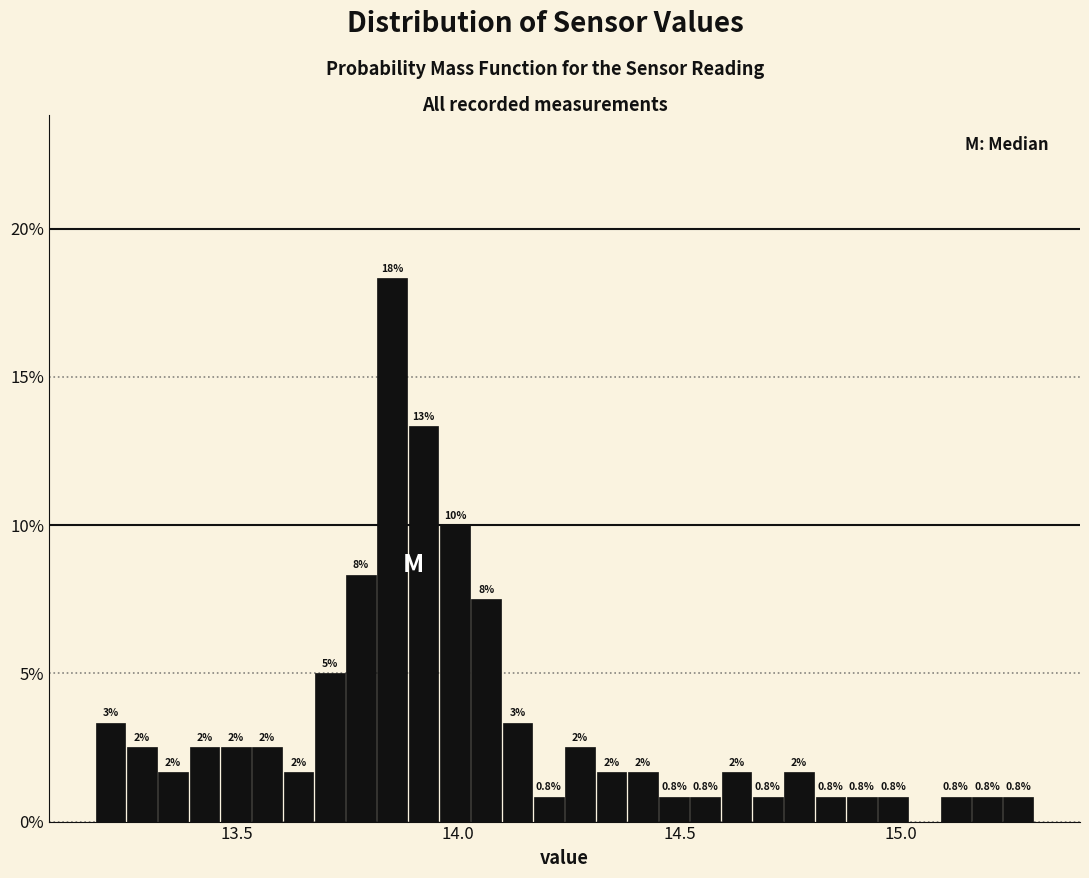

Around what value on the x-axis is the tallest bar? Give the approximate position of its centre, as read against the axis.

13.85